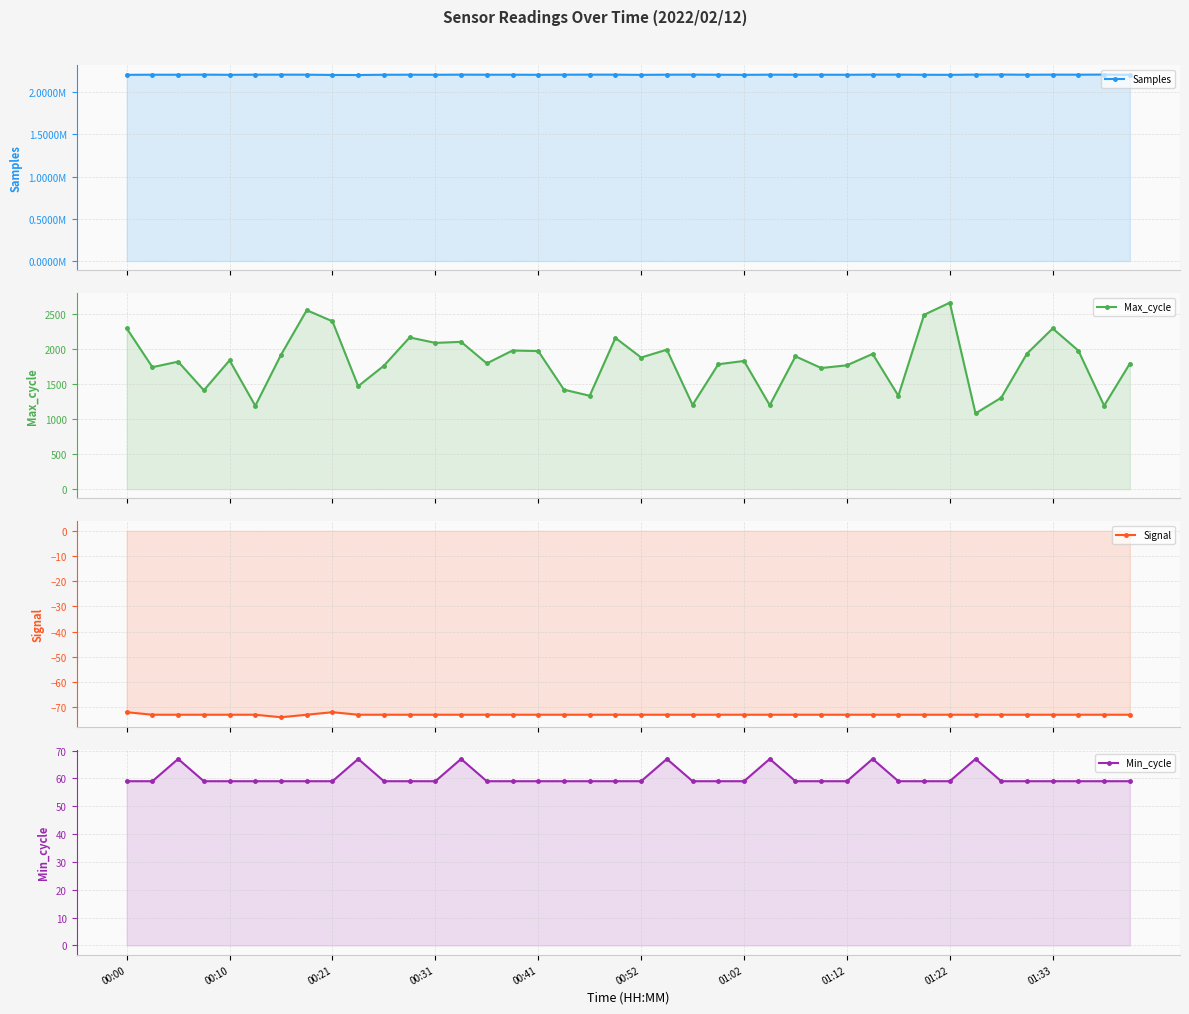

Which category has the lowest value in the Min_cycle series?

00:00